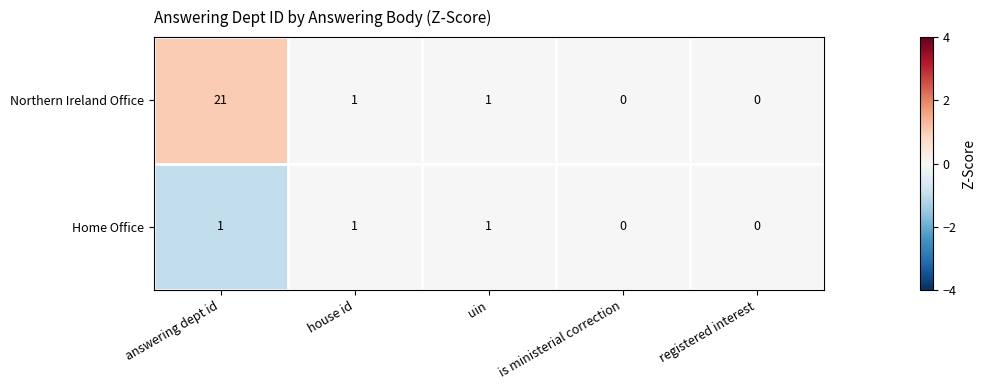

The value of Home Office at is ministerial correction is 0. True or false?

True